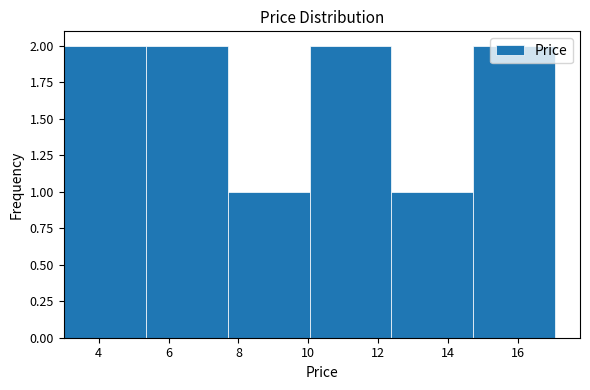

Reading left to right, transcribe this chart: for each bar, give the range it covers on the x-axis and its height. Neither the bar edges nor the heights are printed on the chart, so give them approximately, as read against the axes.

3.0 to 5.4: 2
5.4 to 7.6: 2
7.6 to 10.0: 1
10.0 to 12.4: 2
12.4 to 14.8: 1
14.8 to 17.0: 2